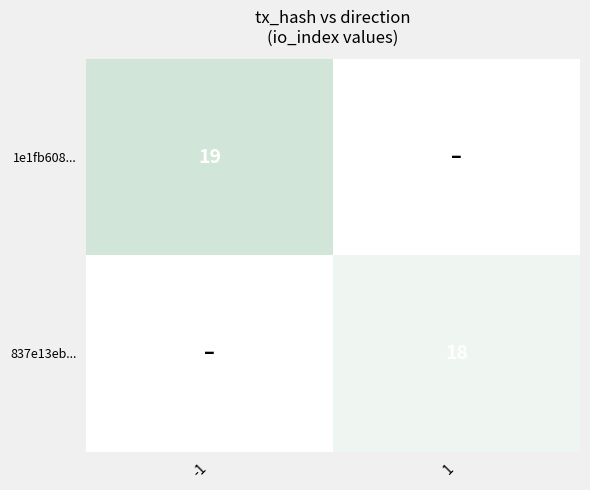

True or false: 837e13eb... has a value of 31 at 1.

False